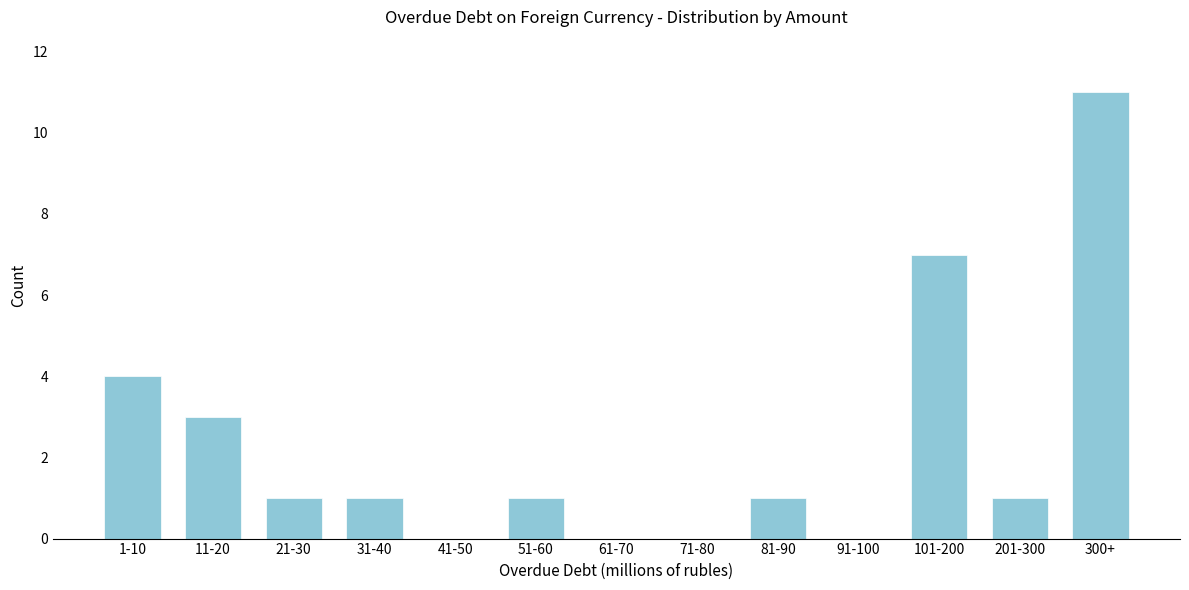

Reading left to right, transcribe all the data shown in this chart.

1-10=4	11-20=3	21-30=1	31-40=1	41-50=0	51-60=1	61-70=0	71-80=0	81-90=1	91-100=0	101-200=7	201-300=1	300+=11